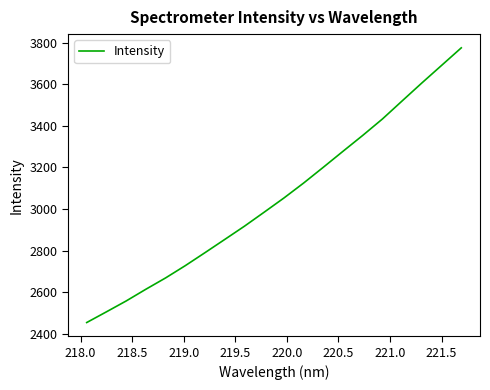

What is the difference between the maximum and minimum values?

1321.0